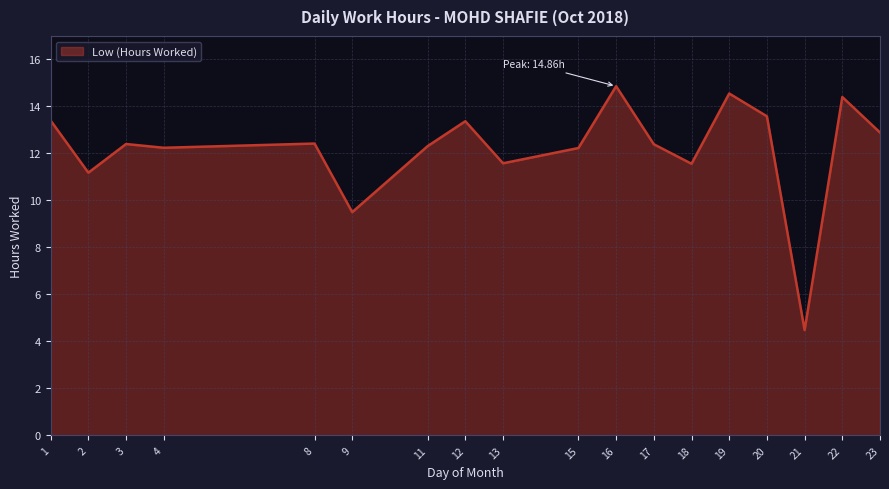

The value at 9 is 9.5. True or false?

True